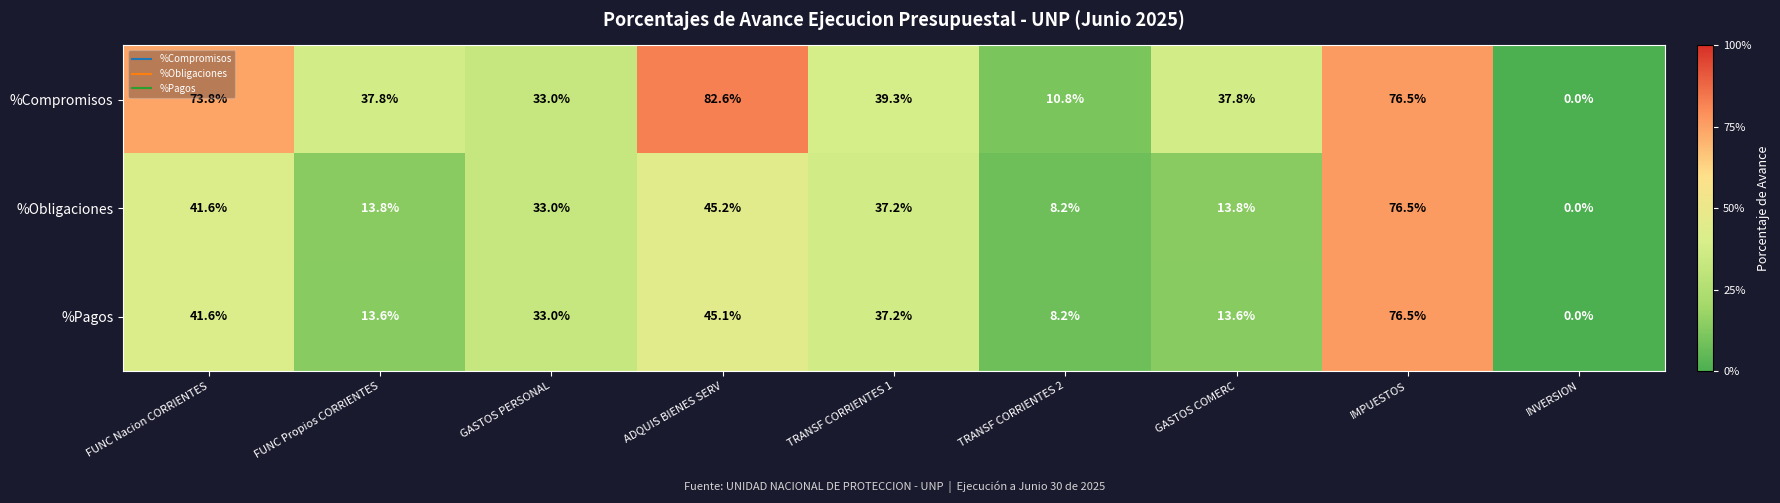

What is the greatest value displayed?

82.6